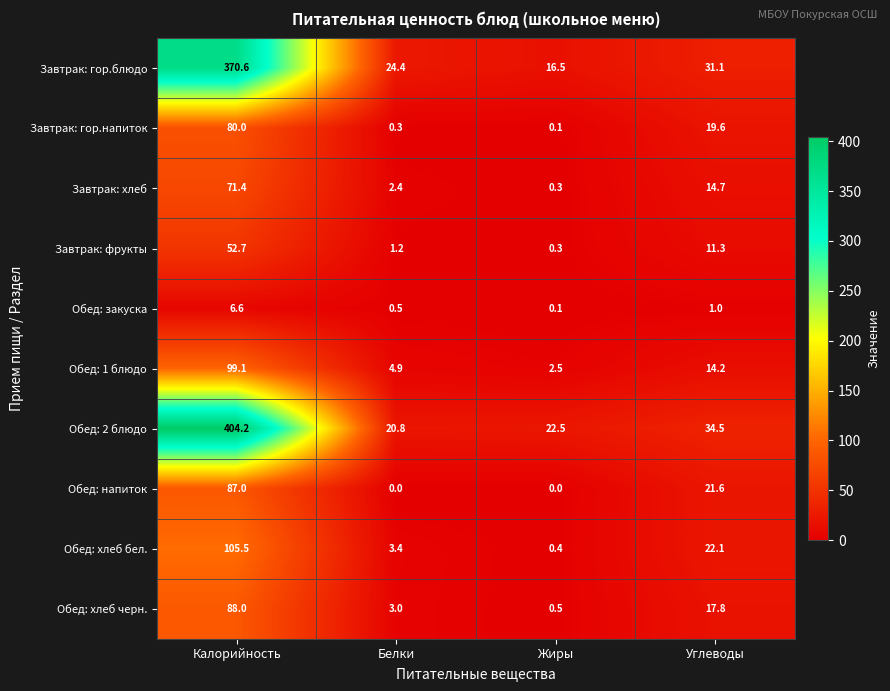

What is the difference between the maximum and minimum values in the Обед: хлеб черн. series?

87.5